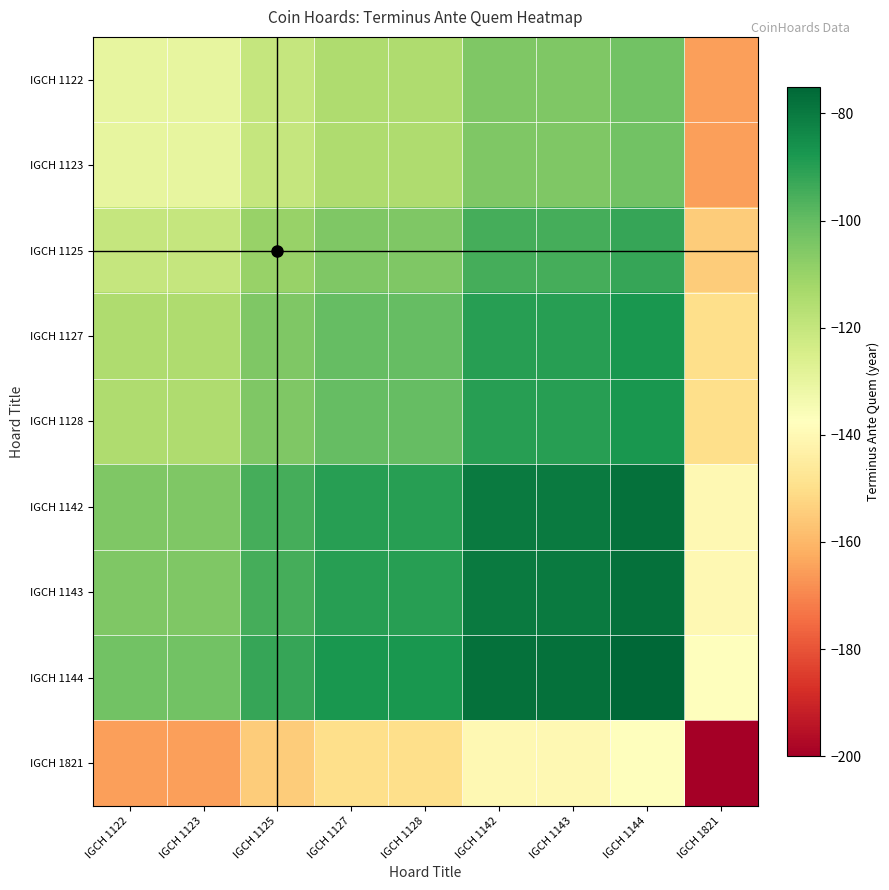

Reading right to left, what are all the values shown in this chart?

IGCH 1122: IGCH 1821=-165.0	IGCH 1144=-102.5	IGCH 1143=-105.0	IGCH 1142=-105.0	IGCH 1128=-115.0	IGCH 1127=-115.0	IGCH 1125=-120.0	IGCH 1123=-130.0	IGCH 1122=-130.0
IGCH 1123: IGCH 1821=-165.0	IGCH 1144=-102.5	IGCH 1143=-105.0	IGCH 1142=-105.0	IGCH 1128=-115.0	IGCH 1127=-115.0	IGCH 1125=-120.0	IGCH 1123=-130.0	IGCH 1122=-130.0
IGCH 1125: IGCH 1821=-155.0	IGCH 1144=-92.5	IGCH 1143=-95.0	IGCH 1142=-95.0	IGCH 1128=-105.0	IGCH 1127=-105.0	IGCH 1125=-110.0	IGCH 1123=-120.0	IGCH 1122=-120.0
IGCH 1127: IGCH 1821=-150.0	IGCH 1144=-87.5	IGCH 1143=-90.0	IGCH 1142=-90.0	IGCH 1128=-100.0	IGCH 1127=-100.0	IGCH 1125=-105.0	IGCH 1123=-115.0	IGCH 1122=-115.0
IGCH 1128: IGCH 1821=-150.0	IGCH 1144=-87.5	IGCH 1143=-90.0	IGCH 1142=-90.0	IGCH 1128=-100.0	IGCH 1127=-100.0	IGCH 1125=-105.0	IGCH 1123=-115.0	IGCH 1122=-115.0
IGCH 1142: IGCH 1821=-140.0	IGCH 1144=-77.5	IGCH 1143=-80.0	IGCH 1142=-80.0	IGCH 1128=-90.0	IGCH 1127=-90.0	IGCH 1125=-95.0	IGCH 1123=-105.0	IGCH 1122=-105.0
IGCH 1143: IGCH 1821=-140.0	IGCH 1144=-77.5	IGCH 1143=-80.0	IGCH 1142=-80.0	IGCH 1128=-90.0	IGCH 1127=-90.0	IGCH 1125=-95.0	IGCH 1123=-105.0	IGCH 1122=-105.0
IGCH 1144: IGCH 1821=-137.5	IGCH 1144=-75.0	IGCH 1143=-77.5	IGCH 1142=-77.5	IGCH 1128=-87.5	IGCH 1127=-87.5	IGCH 1125=-92.5	IGCH 1123=-102.5	IGCH 1122=-102.5
IGCH 1821: IGCH 1821=-200.0	IGCH 1144=-137.5	IGCH 1143=-140.0	IGCH 1142=-140.0	IGCH 1128=-150.0	IGCH 1127=-150.0	IGCH 1125=-155.0	IGCH 1123=-165.0	IGCH 1122=-165.0